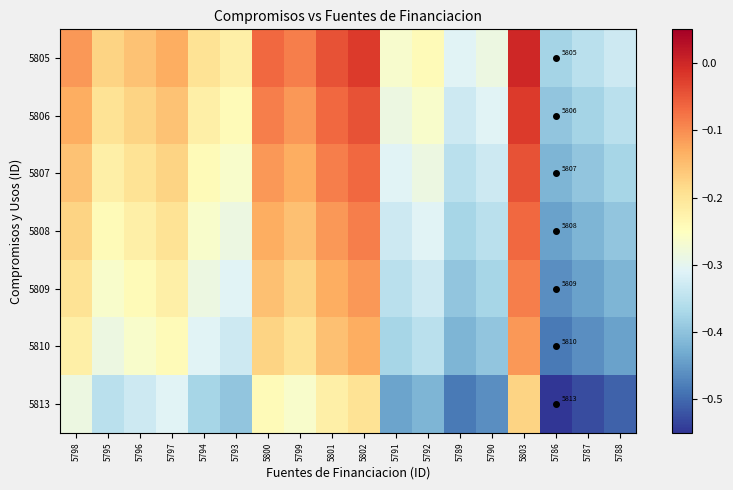

Which series has the largest total across all categories?

5805